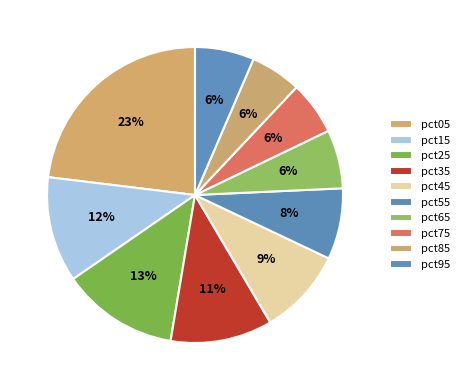

True or false: pct45 accounts for 9% of the total.

True